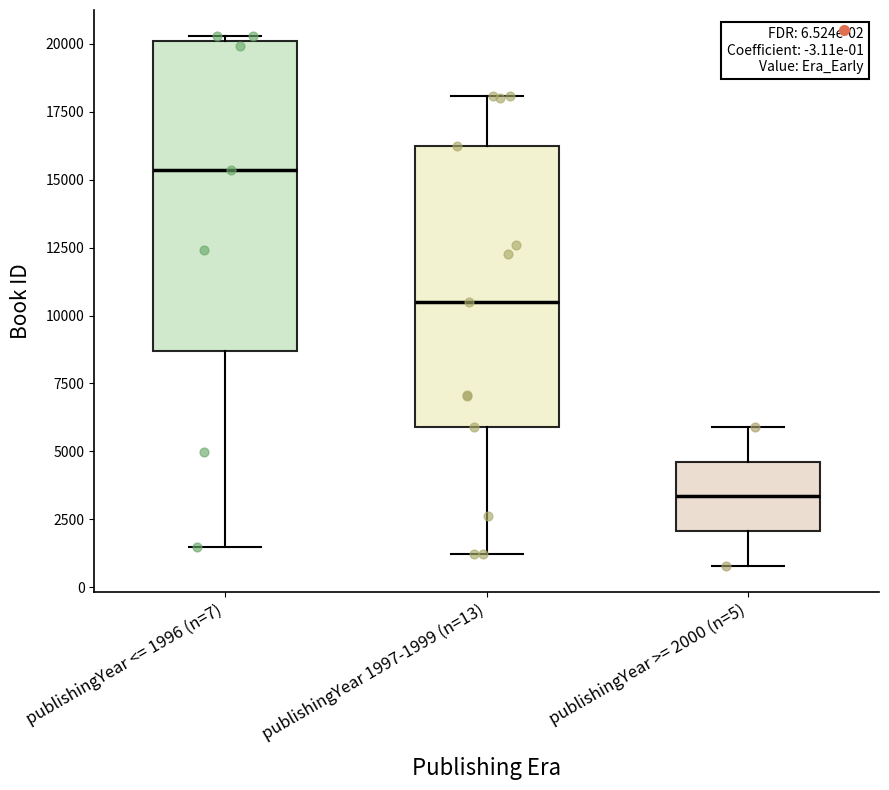

Which box's median line is the highest?

publishingYear <= 1996 (n=7)